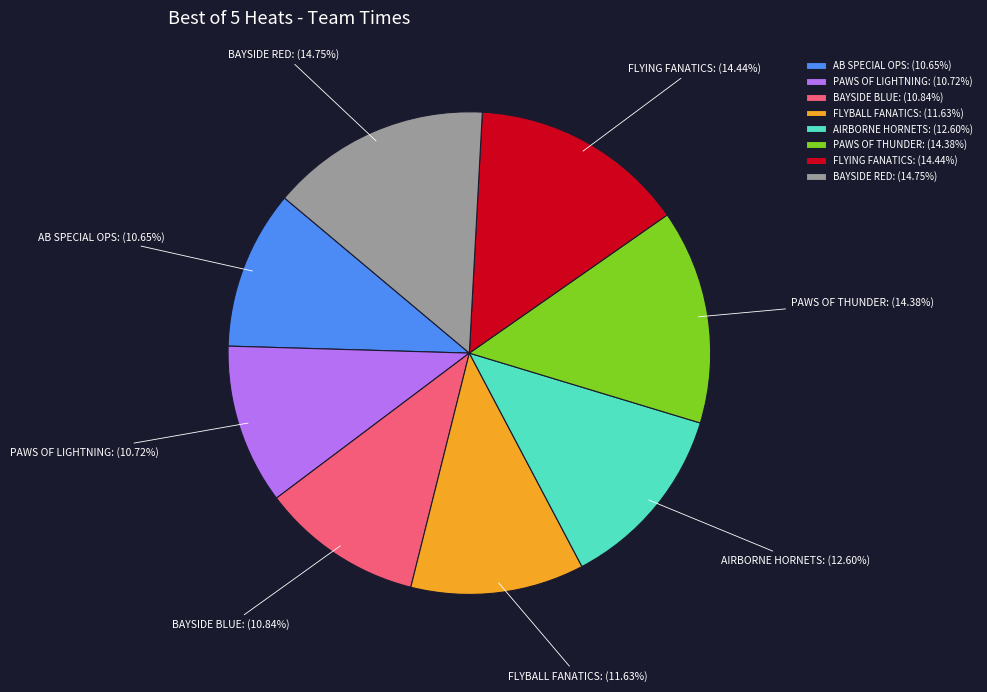

What portion of the pie excludes PAWS OF THUNDER?

85.6%